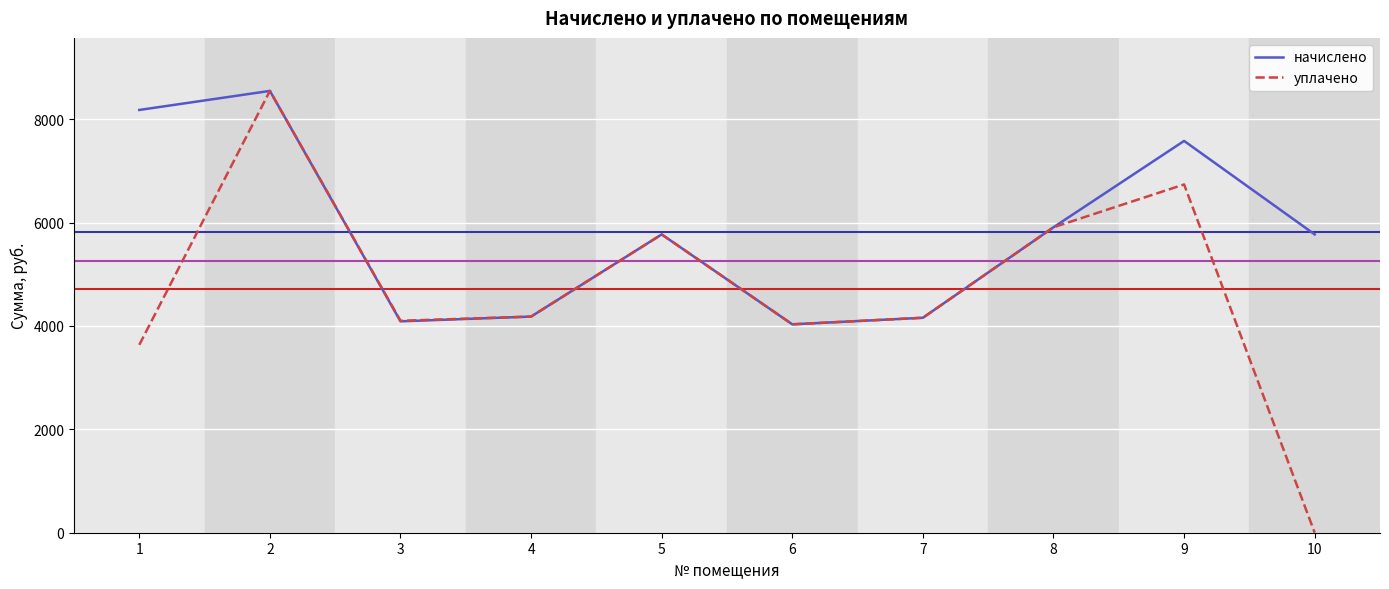

Rank the series at 9 from lowest to highest value.

уплачено, начислено